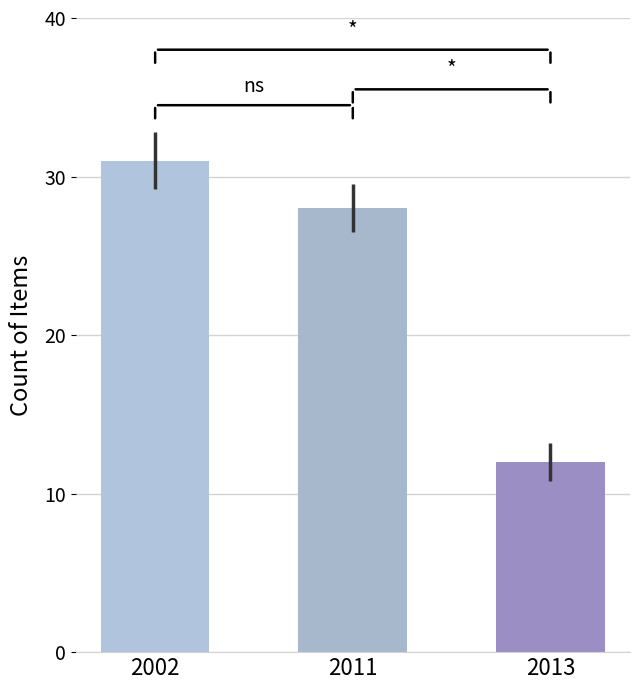

Which label corresponds to the smallest value in the chart?

2013